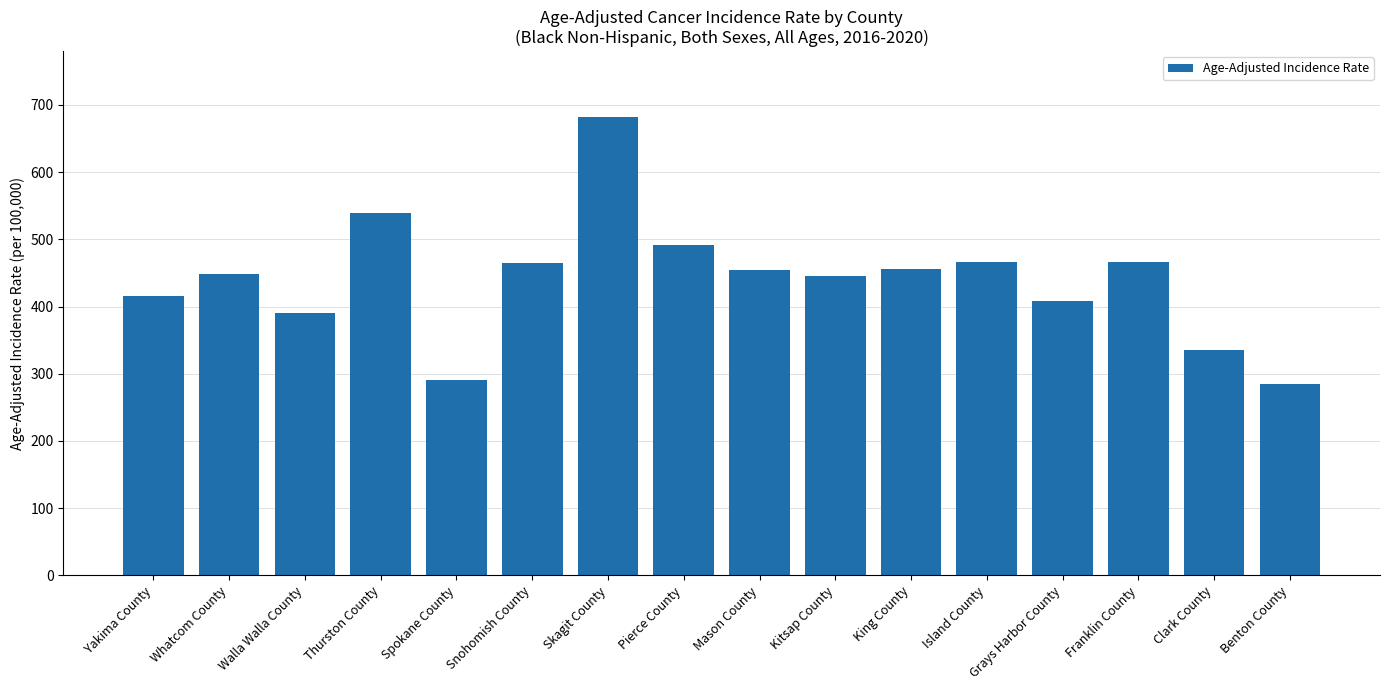

What is the sum of the values at Snohomish County and Benton County?

749.4